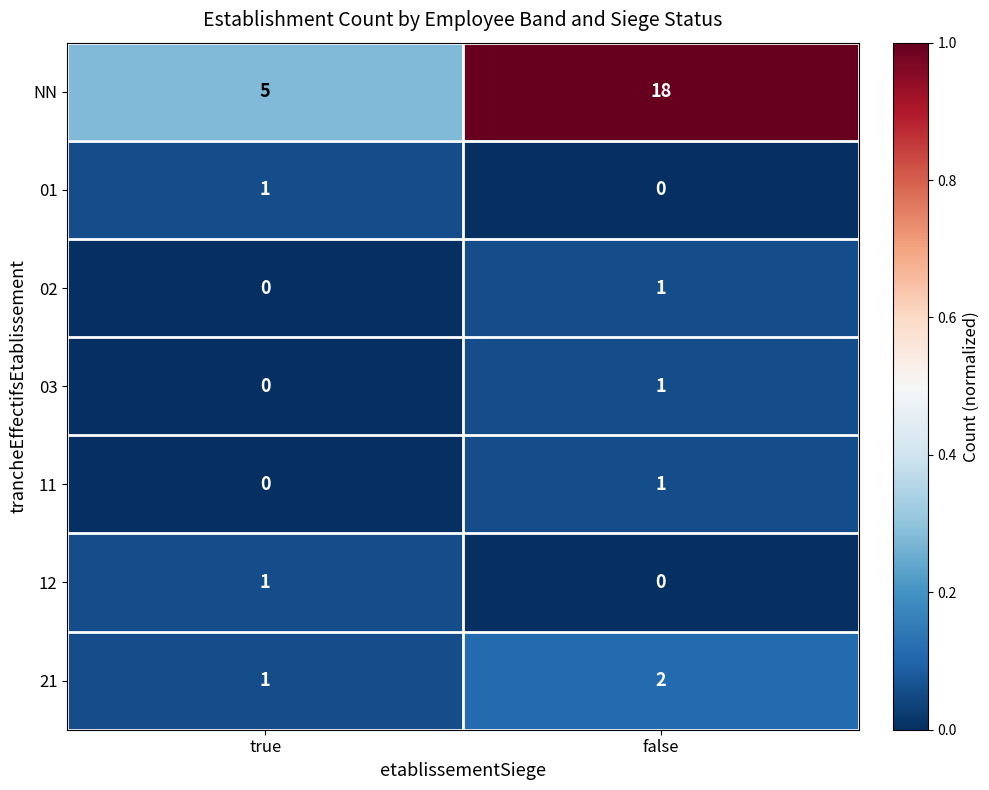

What is the difference between the highest and lowest values at true?

5